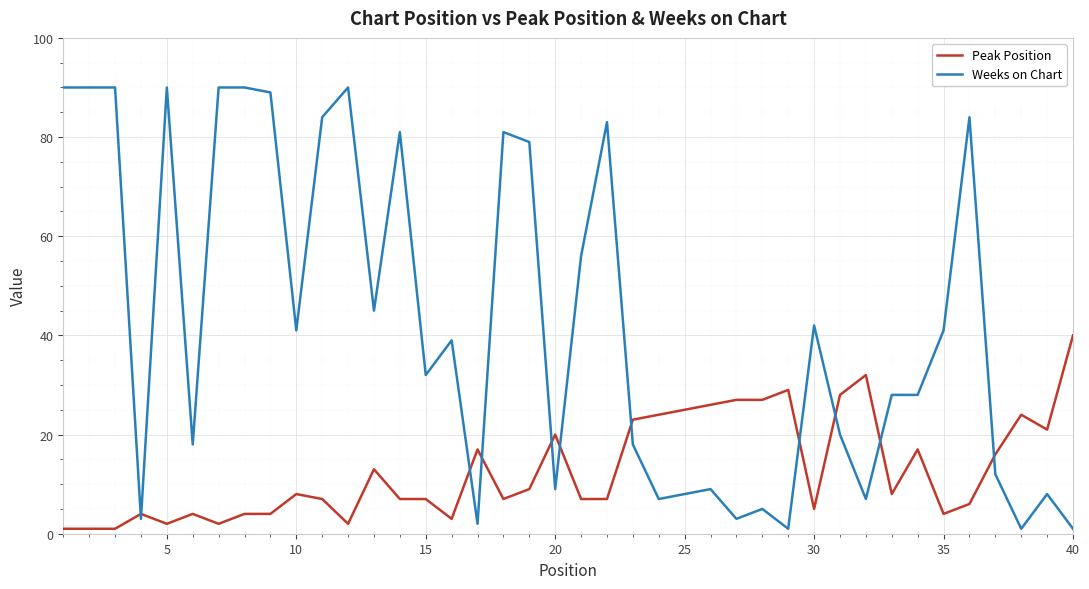

What is the sum of all Peak Position values?

519